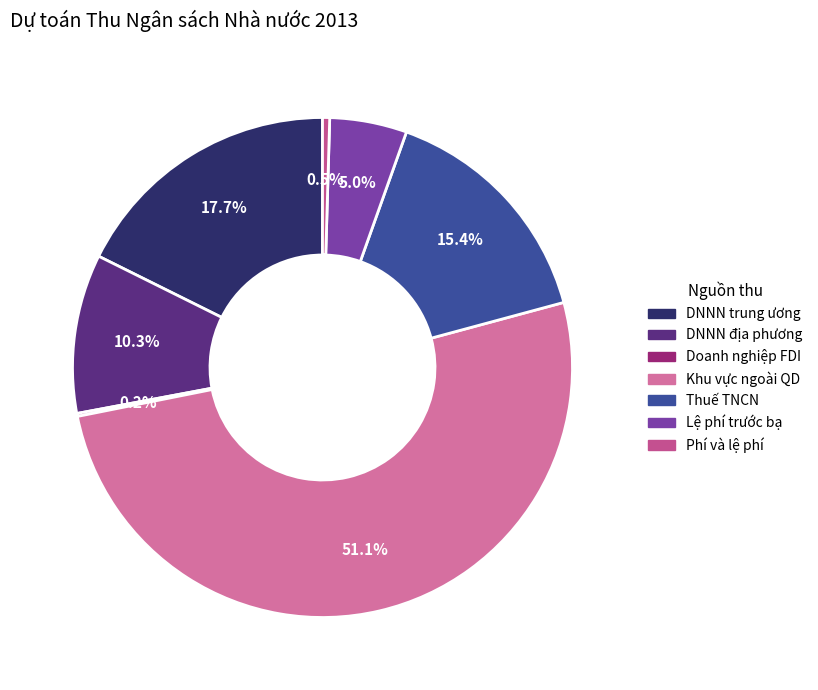

Rank the categories by value from lowest to highest.

Thu từ doanh nghiệp có vốn đầu tư nước ngoài, Thu phí và lệ phí, Thu từ lệ phí trước bạ, Thu từ DNNN địa phương, Thu từ thuế thu nhập cá nhân, Thu từ DNNN trung ương, Thu từ khu vực ngoài quốc doanh